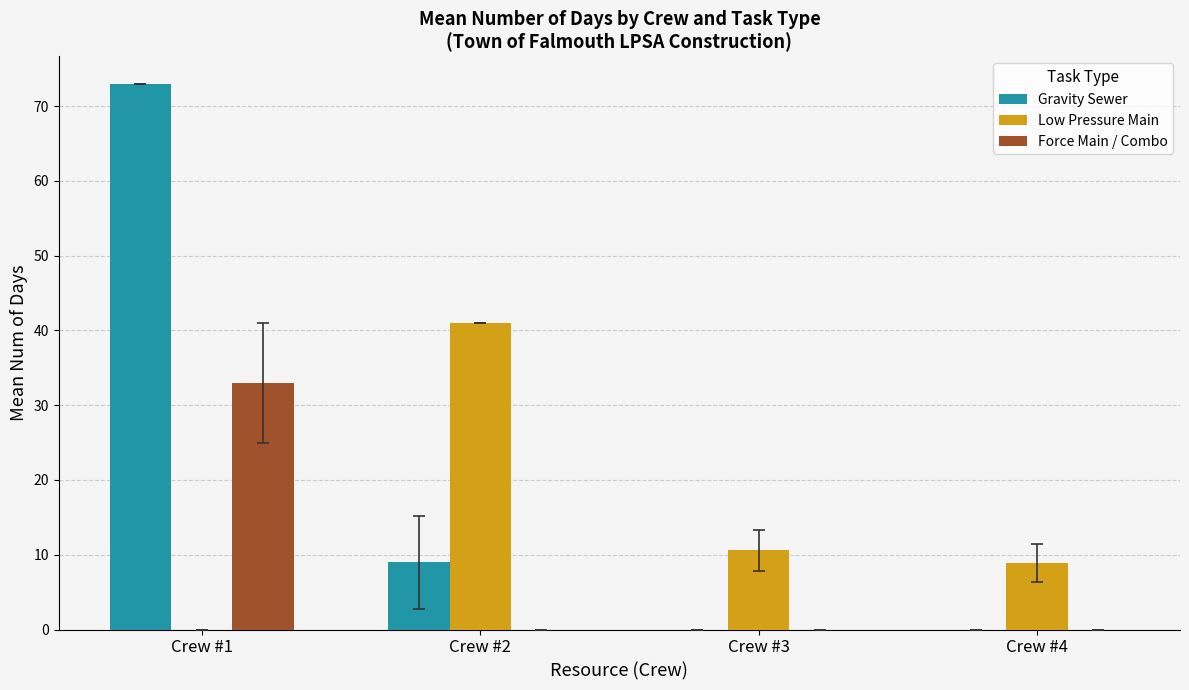

What is the sum of the Gravity Sewer values at Crew #2 and Crew #4?

9.0